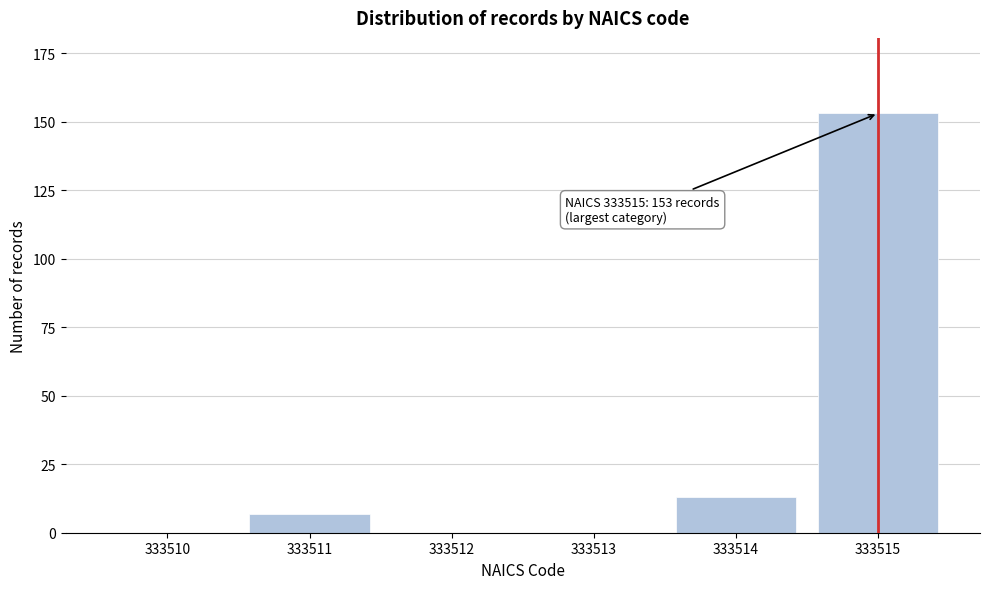

Reading left to right, extract all data points from this chart.

333510=0	333511=7	333512=0	333513=0	333514=13	333515=153